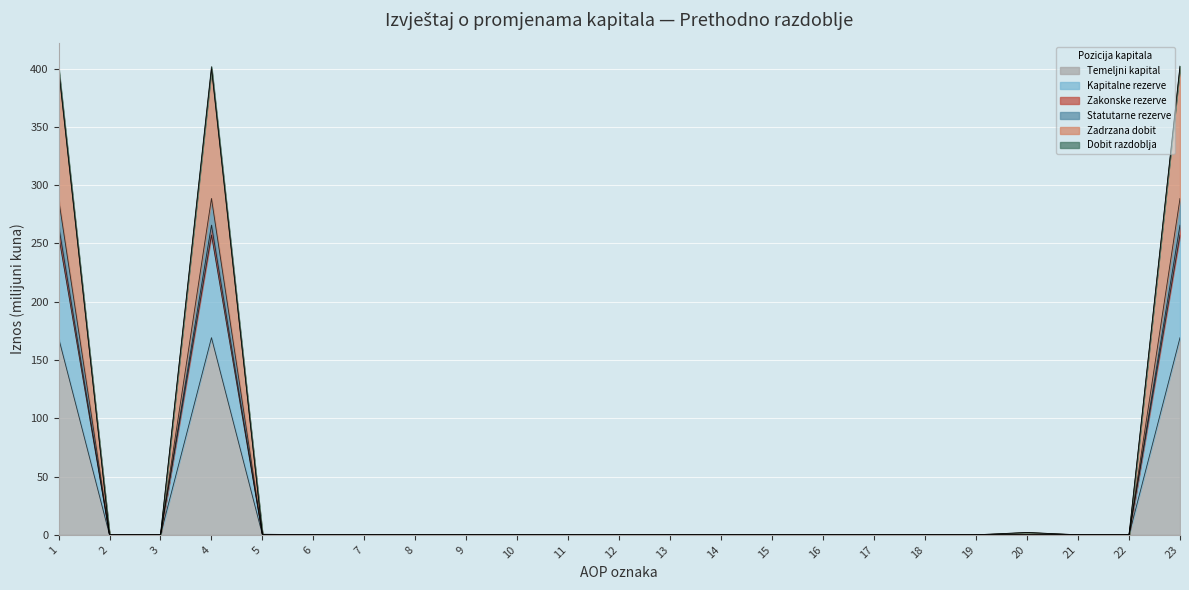

At how many categories does at least one series exceed 260?

3